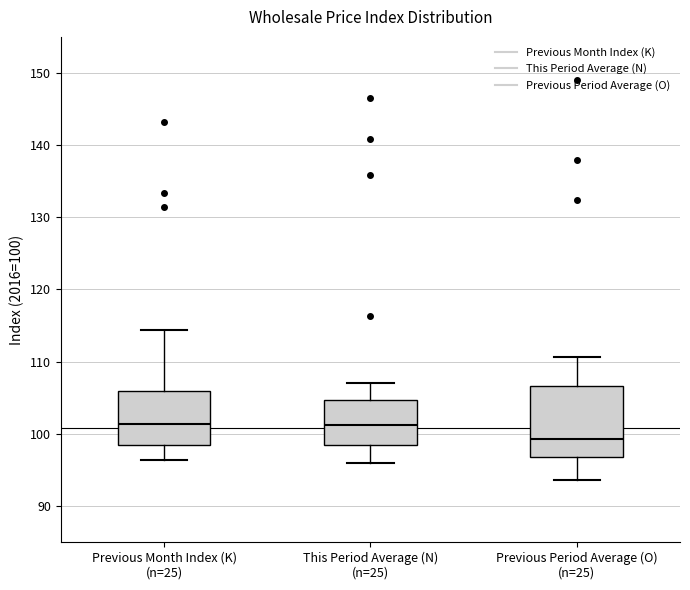

Reading left to right, transcribe this box plot: for each box, give where its median line is, the range the box spans, and where its two whiskers end, as read against the y-axis. The values are not printed on the chart, so give them approximately, as read against the axis.

Previous Month Index (K) (n=25): median 101, box 99 to 106, whiskers 96 to 114
This Period Average (N) (n=25): median 101, box 98 to 105, whiskers 96 to 107
Previous Period Average (O) (n=25): median 99, box 97 to 107, whiskers 94 to 111